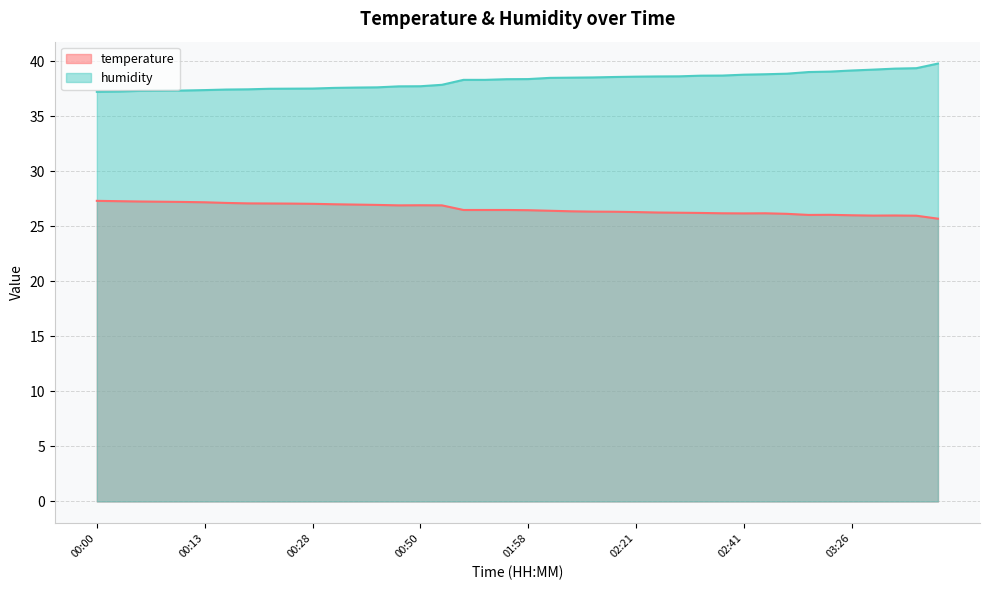

At which category is the sum across all series the highest?

04:30